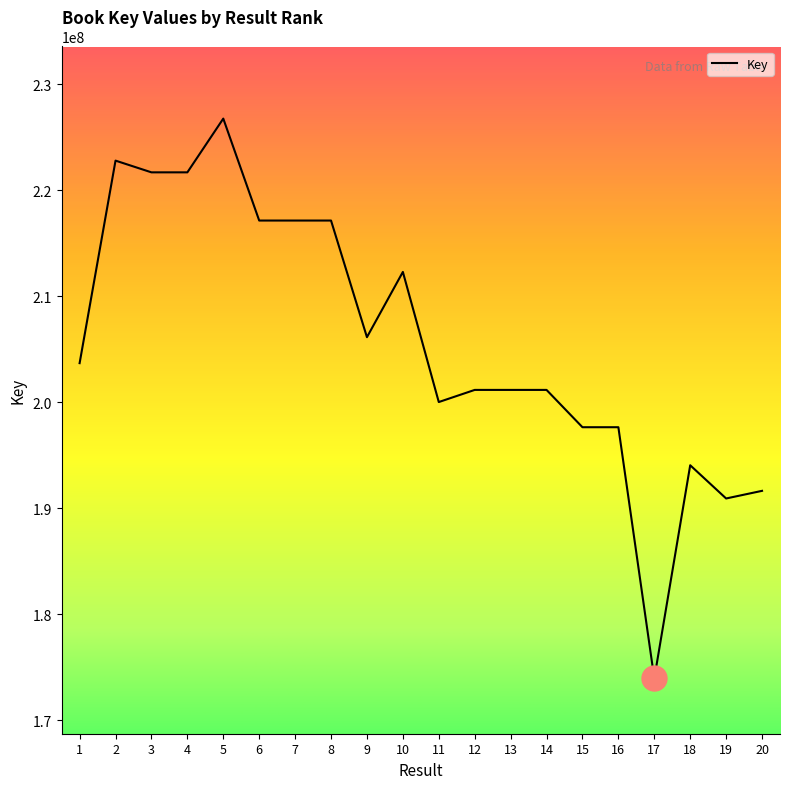

What value does the data have at 19, to the nearest 100?

190917200